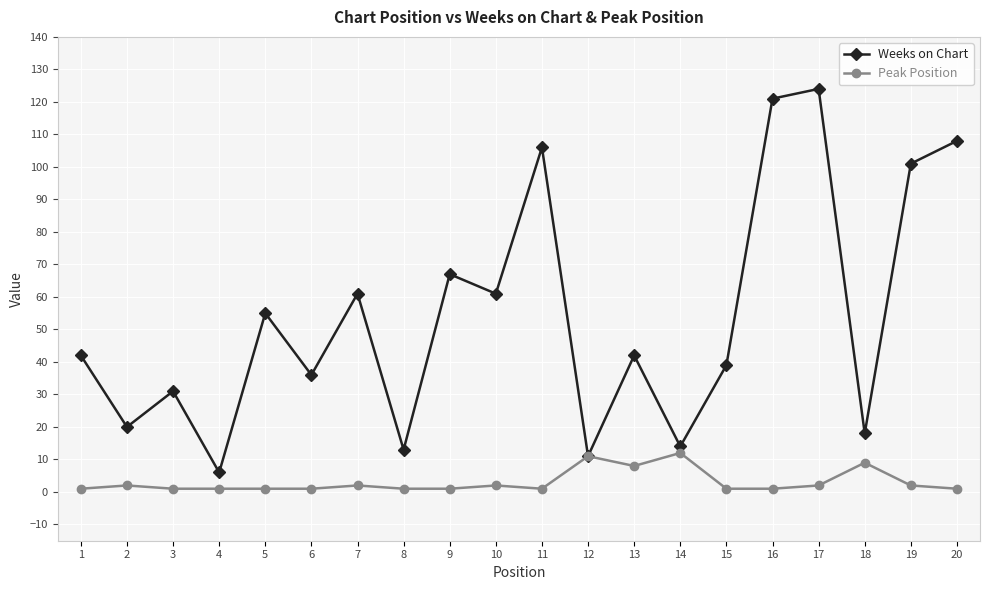

Where is the first local minimum for Weeks on Chart?

2